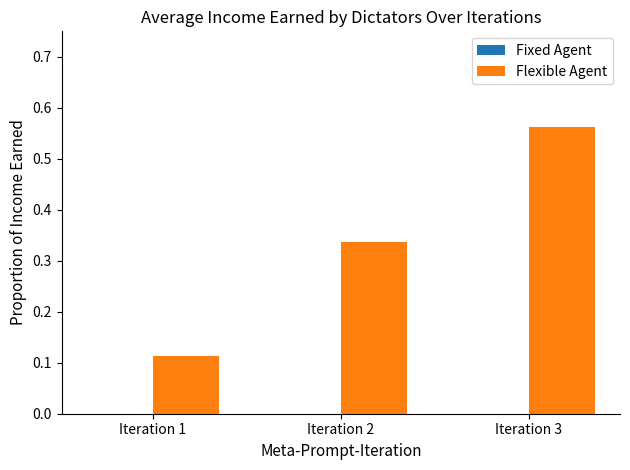

How many bars are there in total?

3